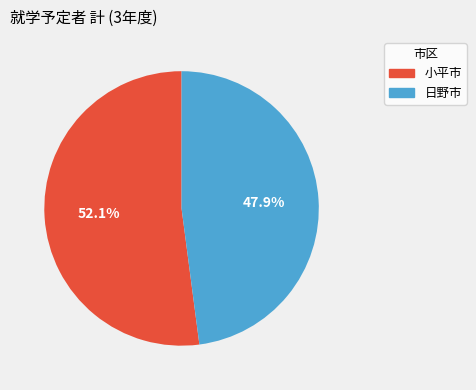

To the nearest percent, what percentage of the pie is 小平市?

52%